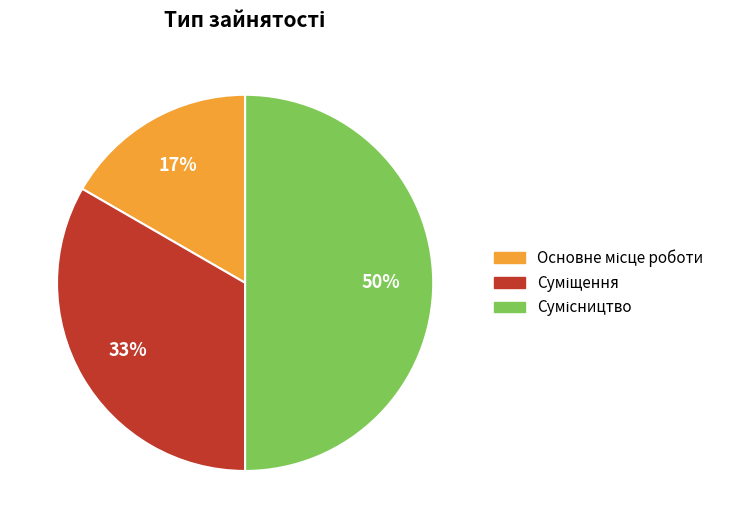

To the nearest percent, what is the difference between the largest and smallest slice percentages?

33%